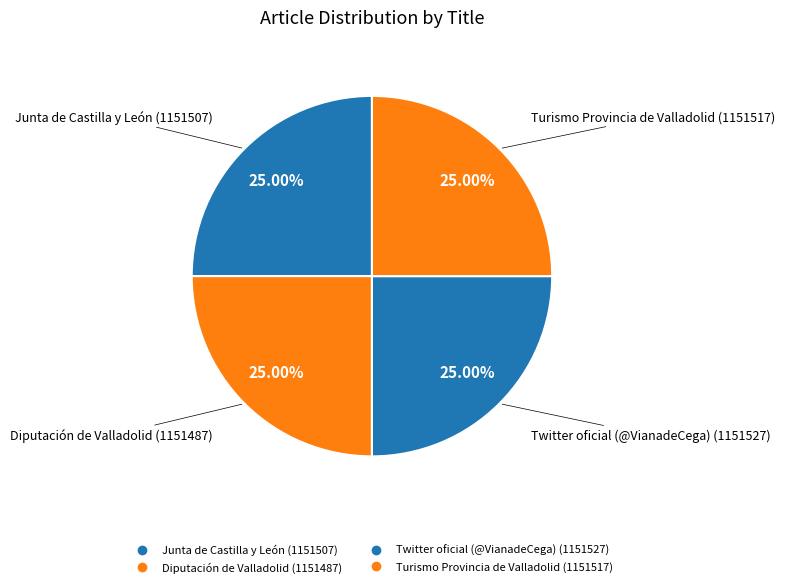

True or false: Diputación de Valladolid accounts for 25% of the total.

True